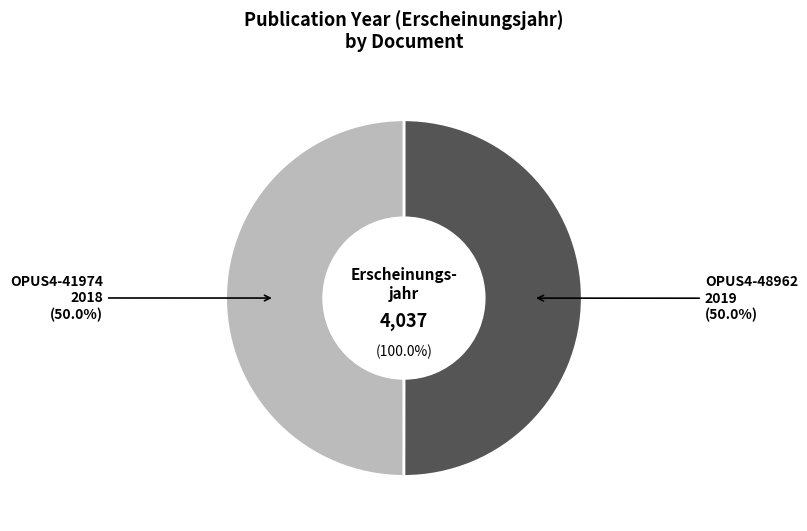

To the nearest percent, what portion does OPUS4-41974 represent?

50%